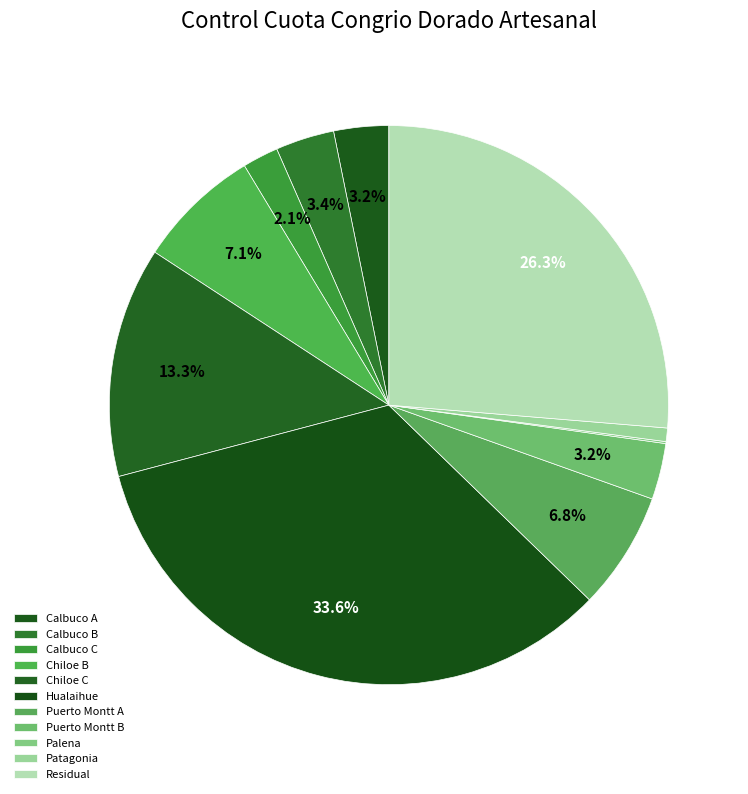

Is the sum of Chiloe C and Calbuco C greater than half?

No